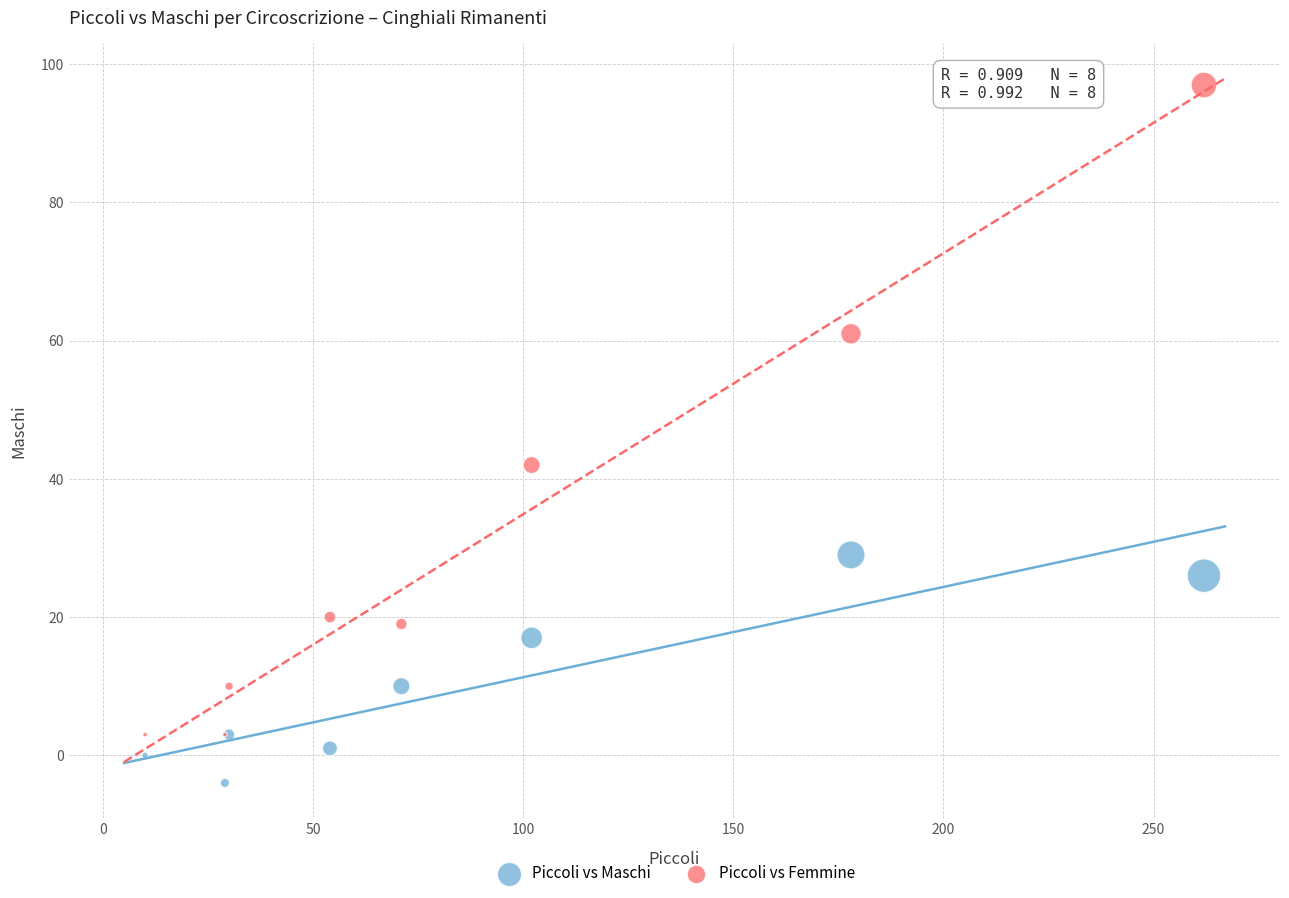

Which series has the largest Y range (max minus min)?

Piccoli vs Femmine